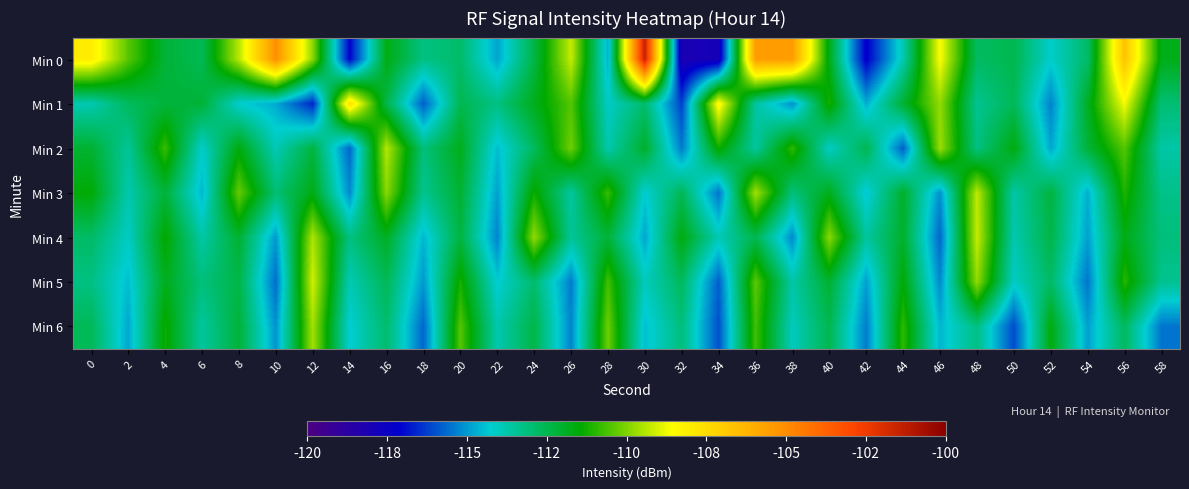

At which category is the sum across all series the highest?

56